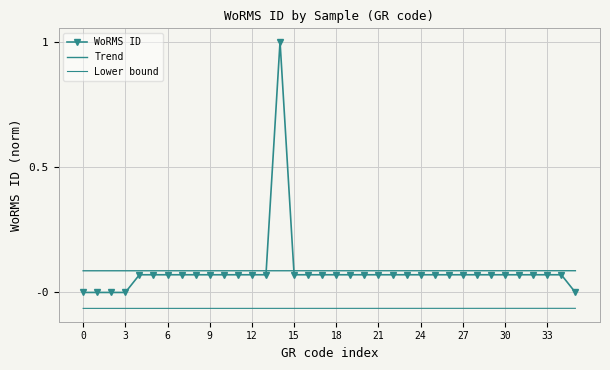

True or false: Lower bound has more than 1 interior local peaks.

False